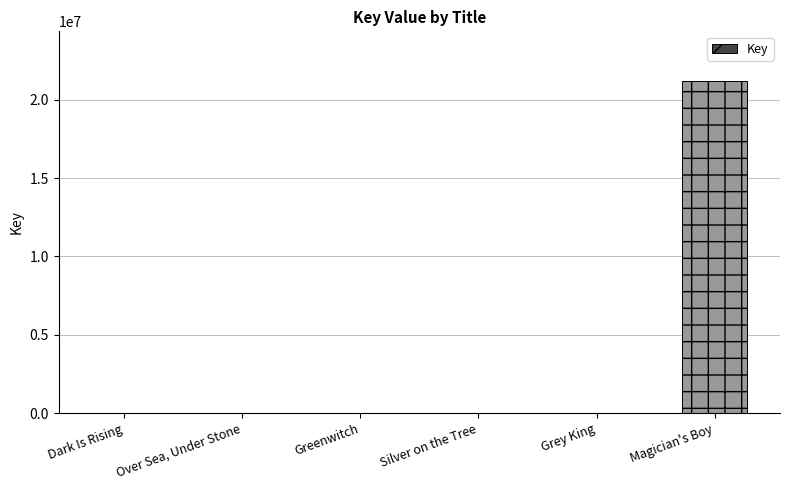

Is it true that the value at Magician's Boy is 21178124?

True